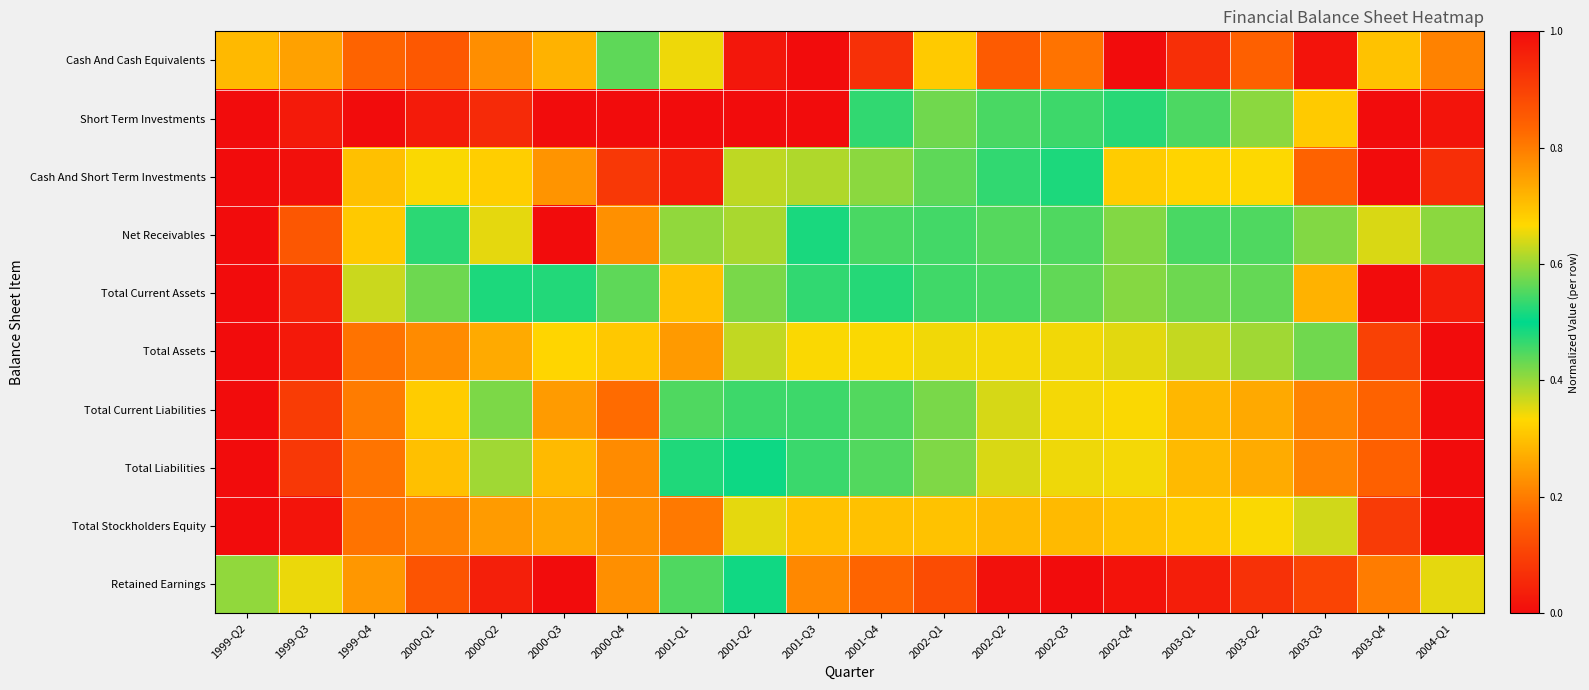

Which series has the widest spread of values?

Cash And Cash Equivalents